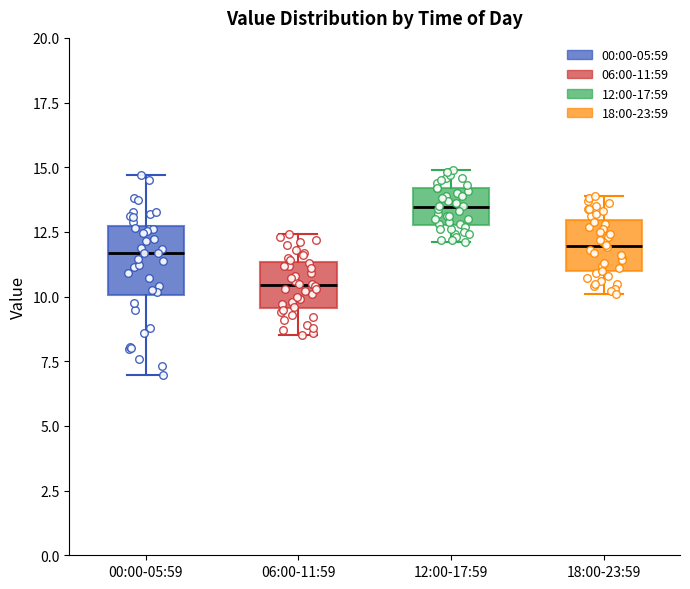

Where does the upper whisker of the box for 06:00-11:59 end on the y-axis? The values are not printed on the chart, so give them approximately, as read against the axis.

12.5